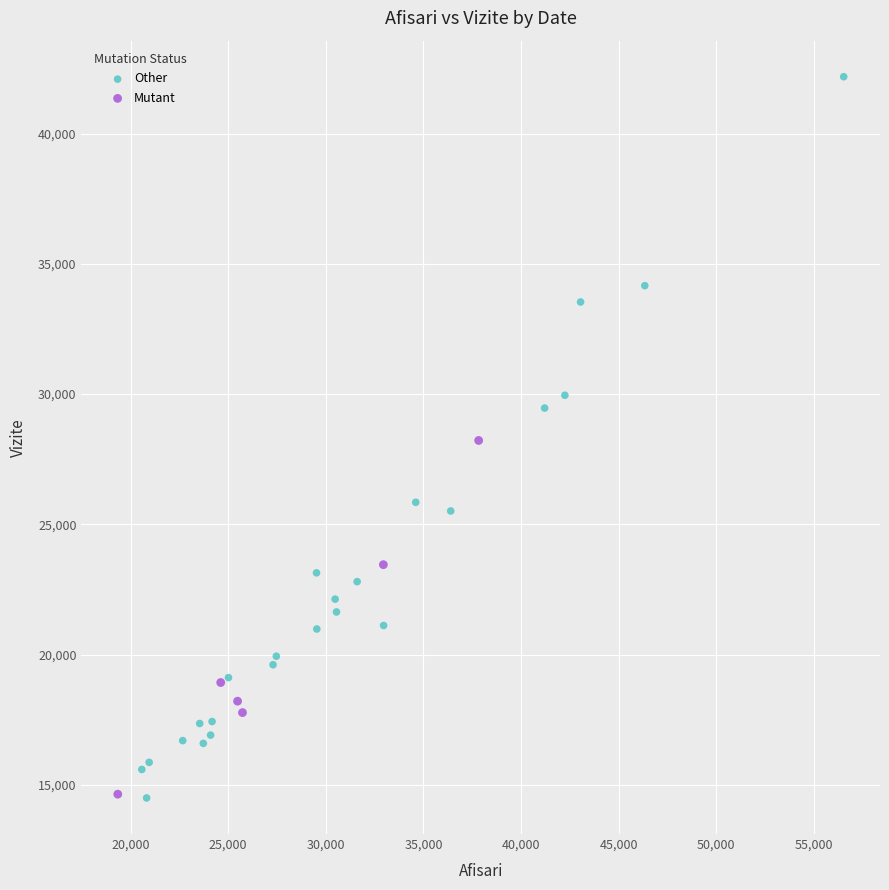

Which series has the largest Y range (max minus min)?

Other